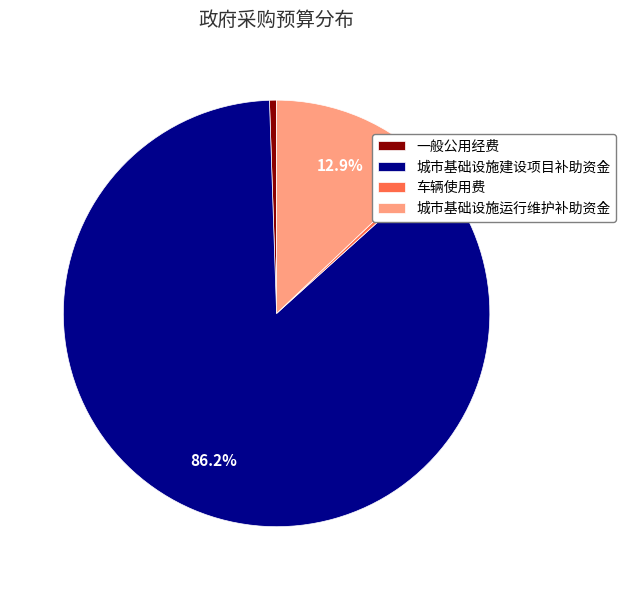

Which slice is the largest?

城市基础设施建设项目补助资金